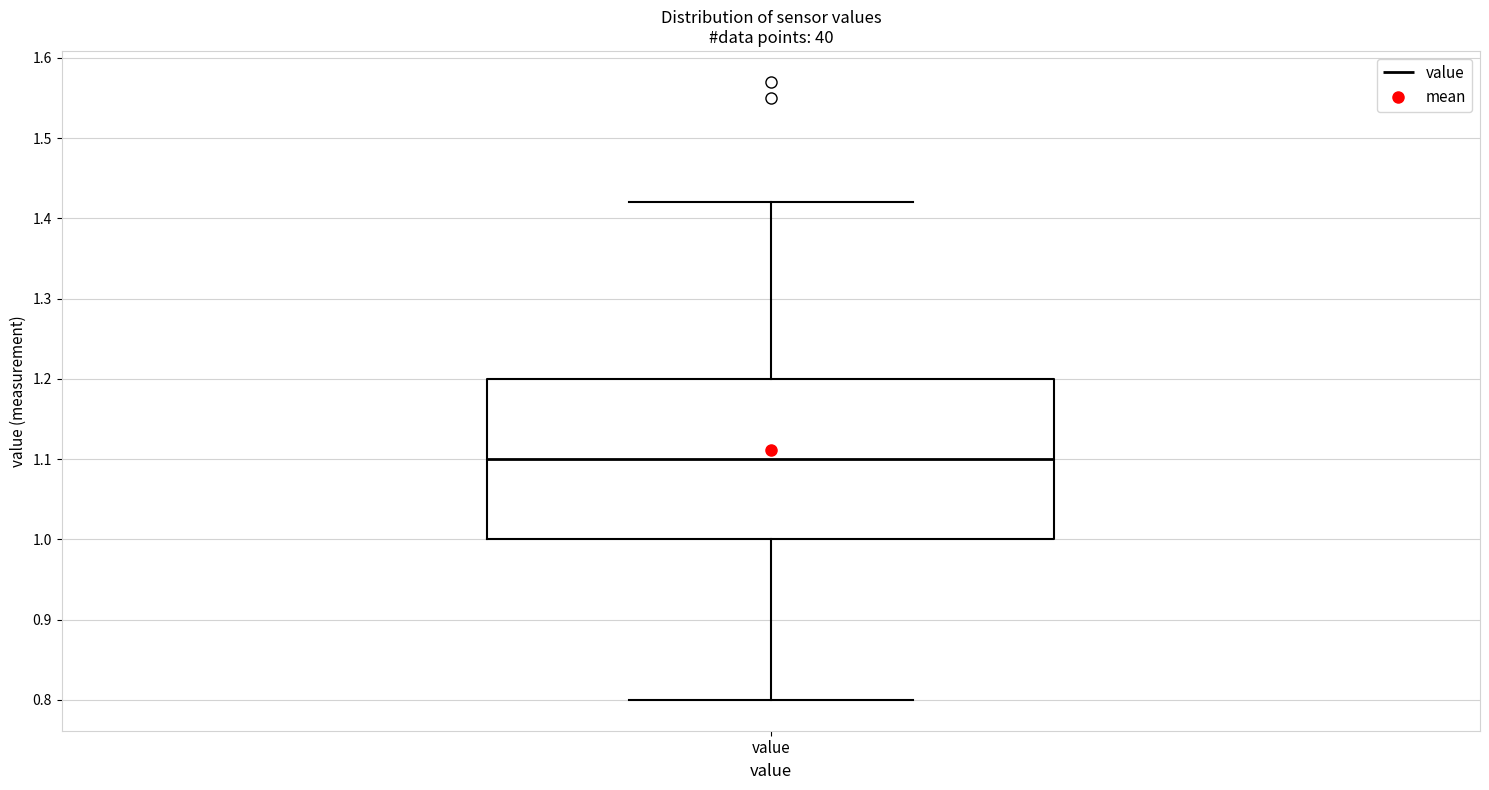

Where is the lower edge of the box for value on the y-axis? The values are not printed on the chart, so give them approximately, as read against the axis.

1.00